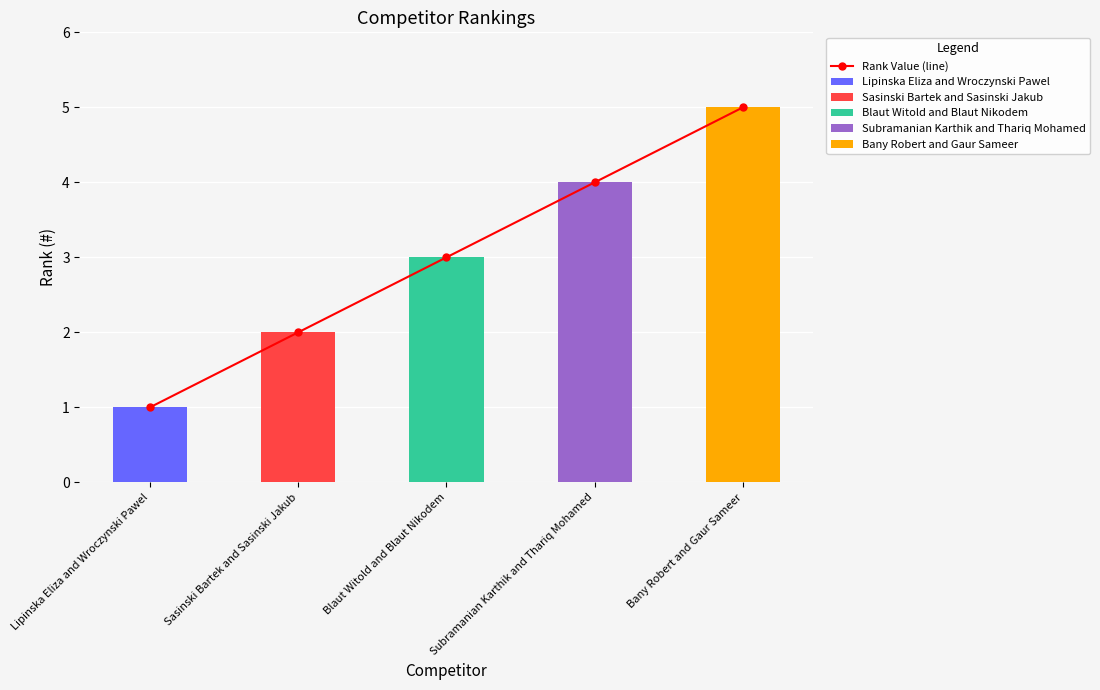

What is the label of the 3rd bar from the right?

Blaut Witold and Blaut Nikodem